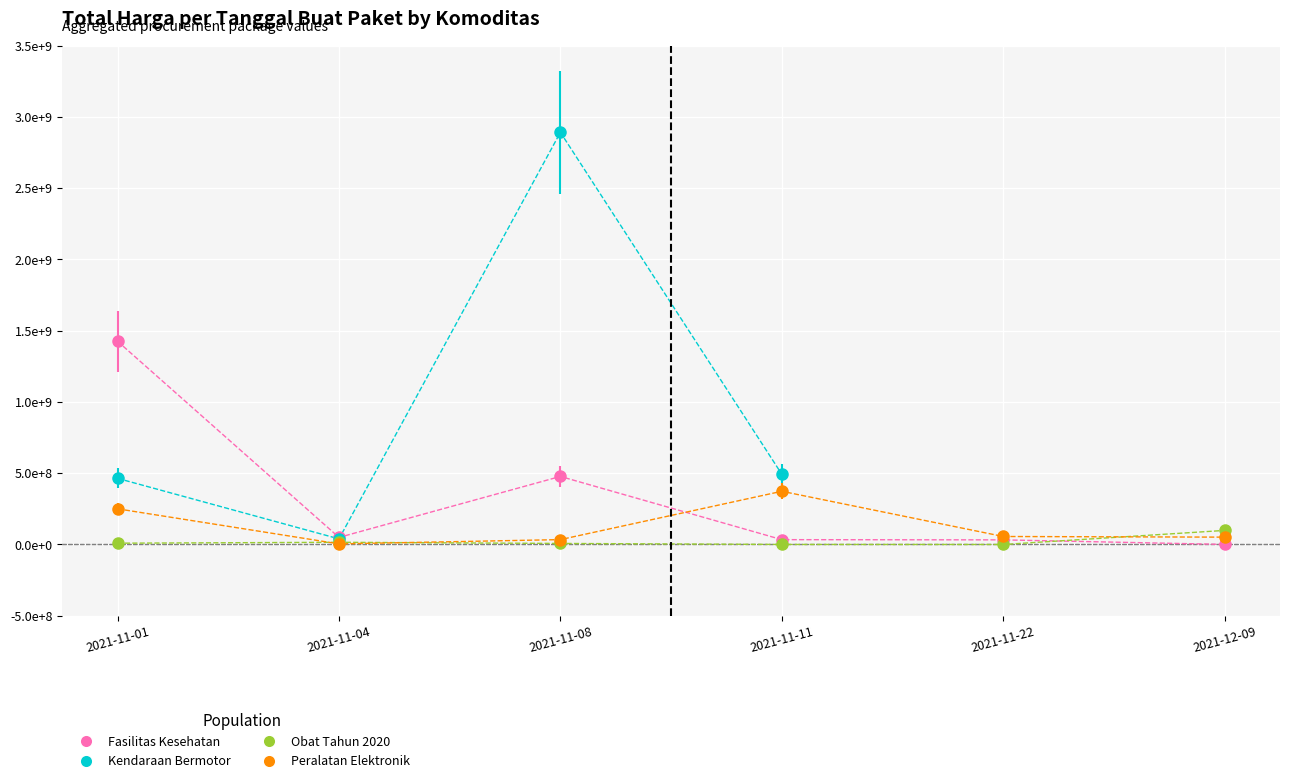

What is the sum of all Total Harga (Fasilitas Kesehatan) values?

2020217015